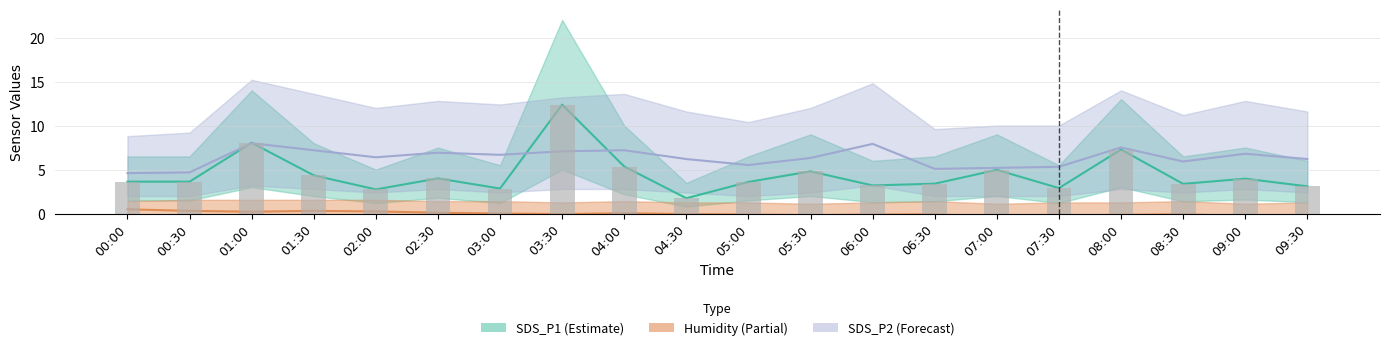

Where does the Humidity series first go above 0?

00:00